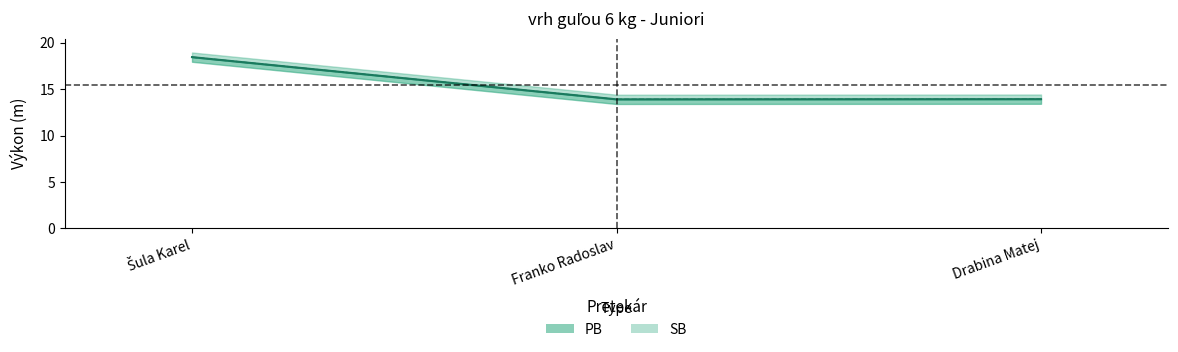

The value of SB at Franko Radoslav is 13.9. True or false?

True